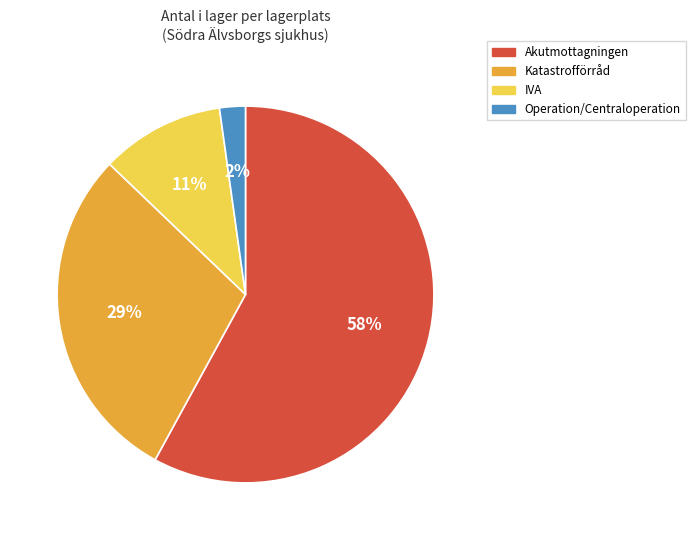

Does Akutmottagningen represent more than half of the total?

Yes